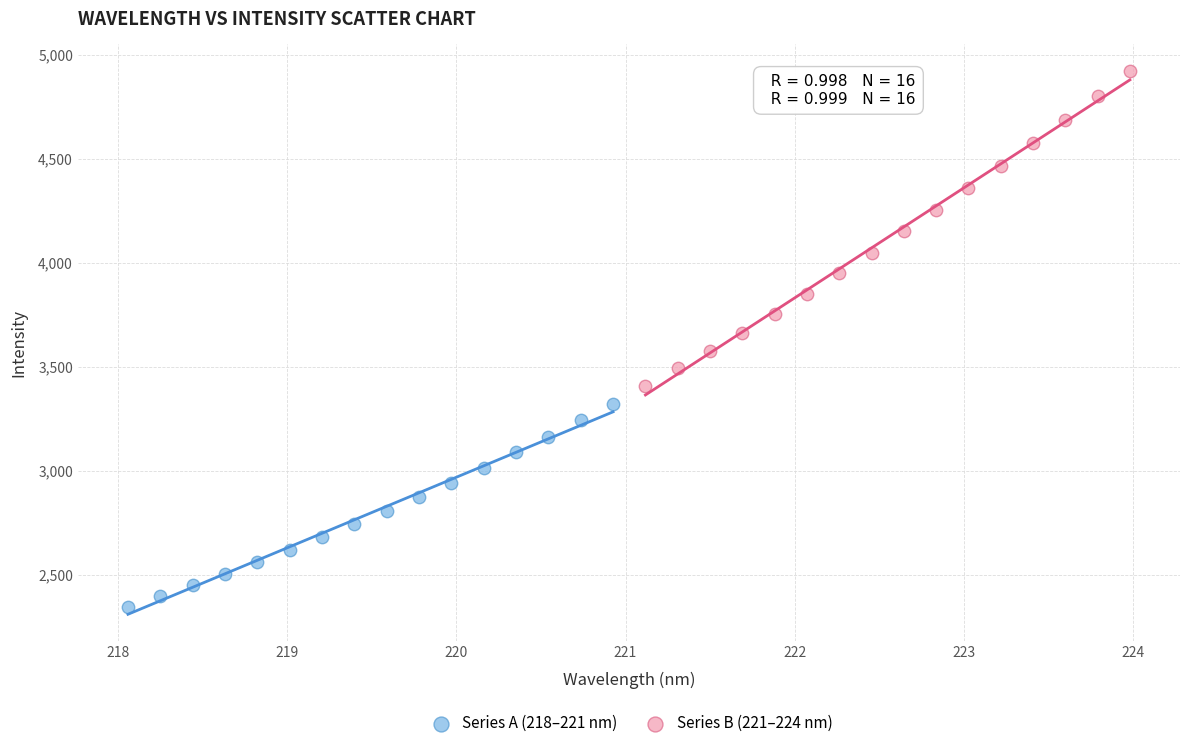

Which series contains the highest Y value?

Series B (221–224 nm)